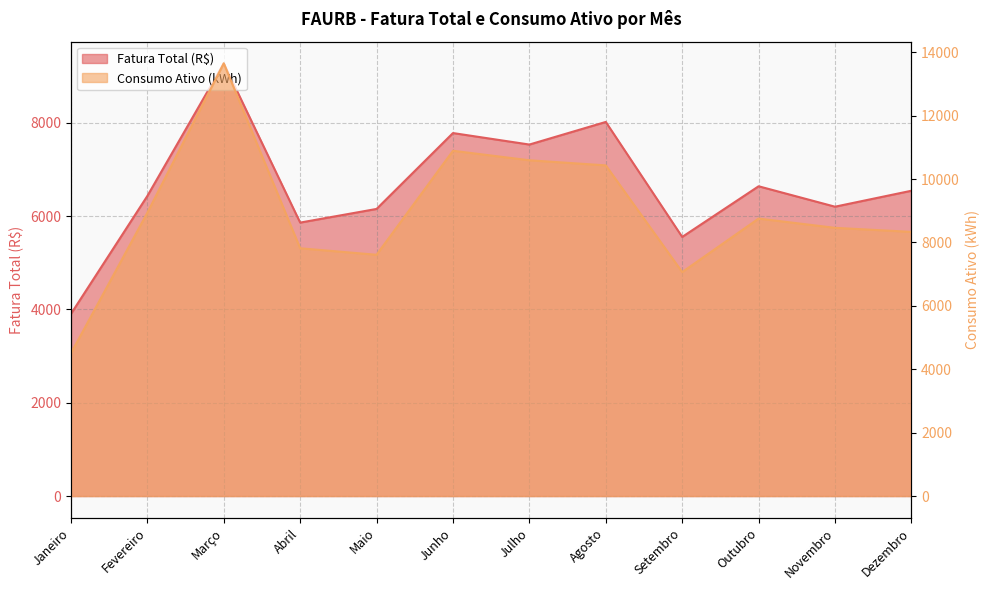

At how many categories does at least one series exceed 10517?

3